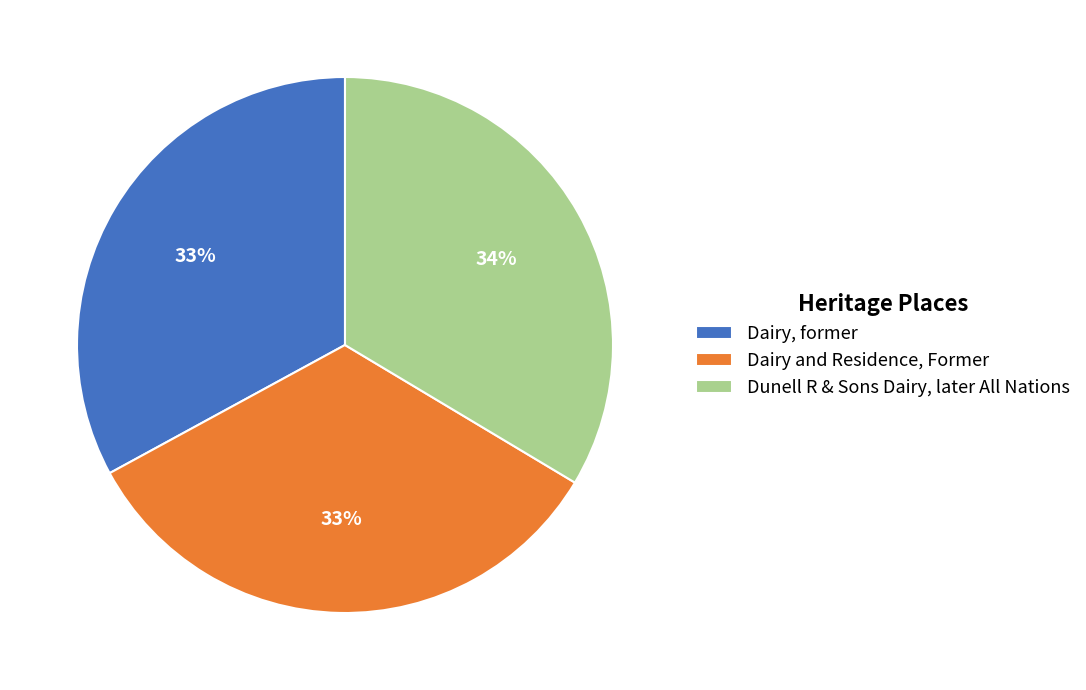

The Dunell R & Sons Dairy, later All Nations slice represents 34% of the pie. True or false?

True